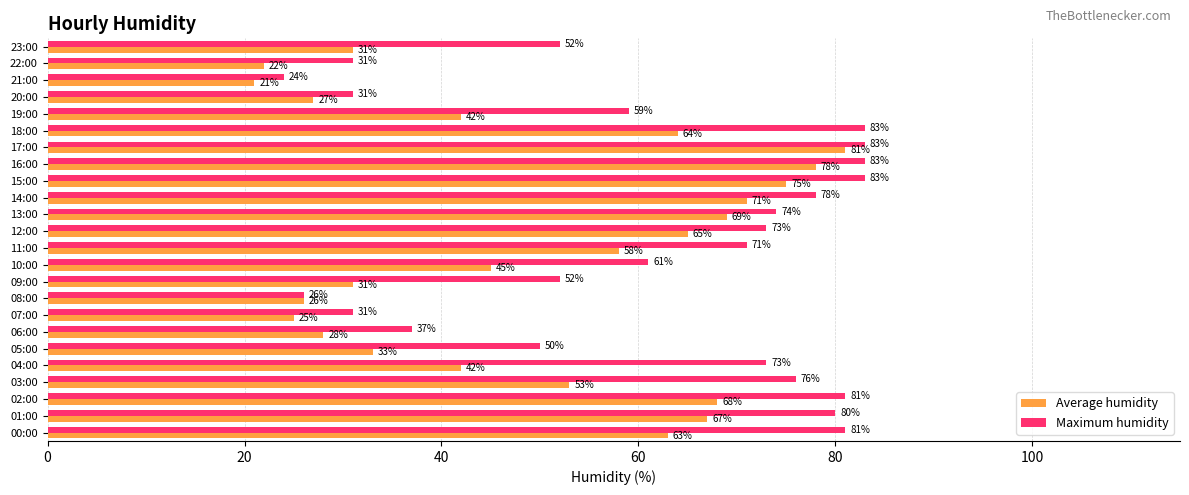

At how many categories does at least one series exceed 63?

13